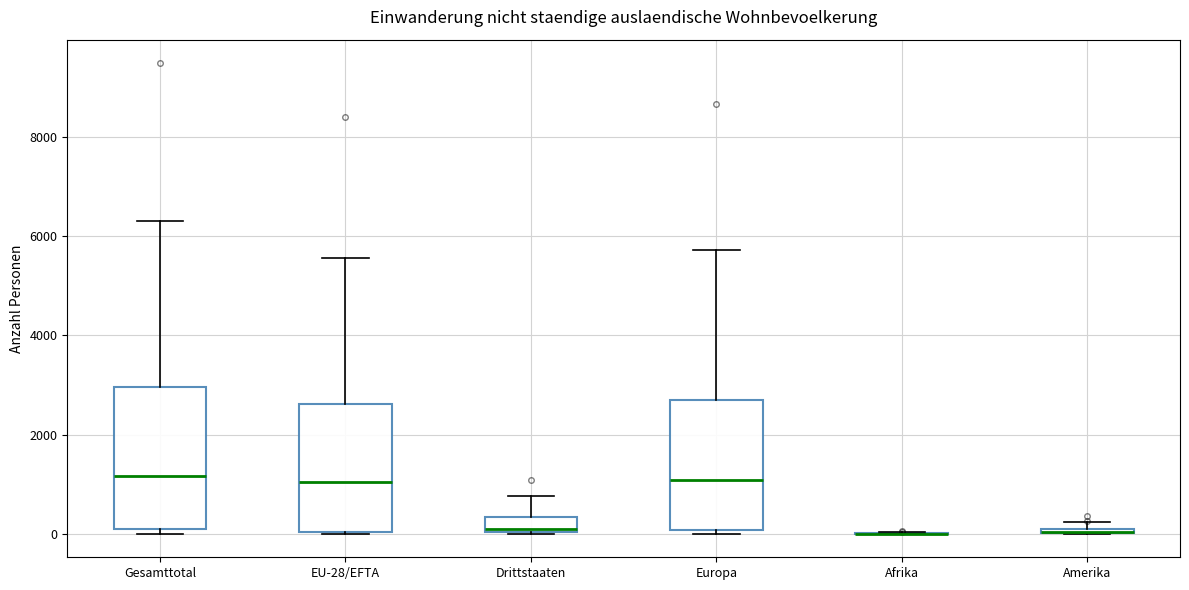

Which box is the tallest, from its lower edge to its upper edge?

Gesamttotal